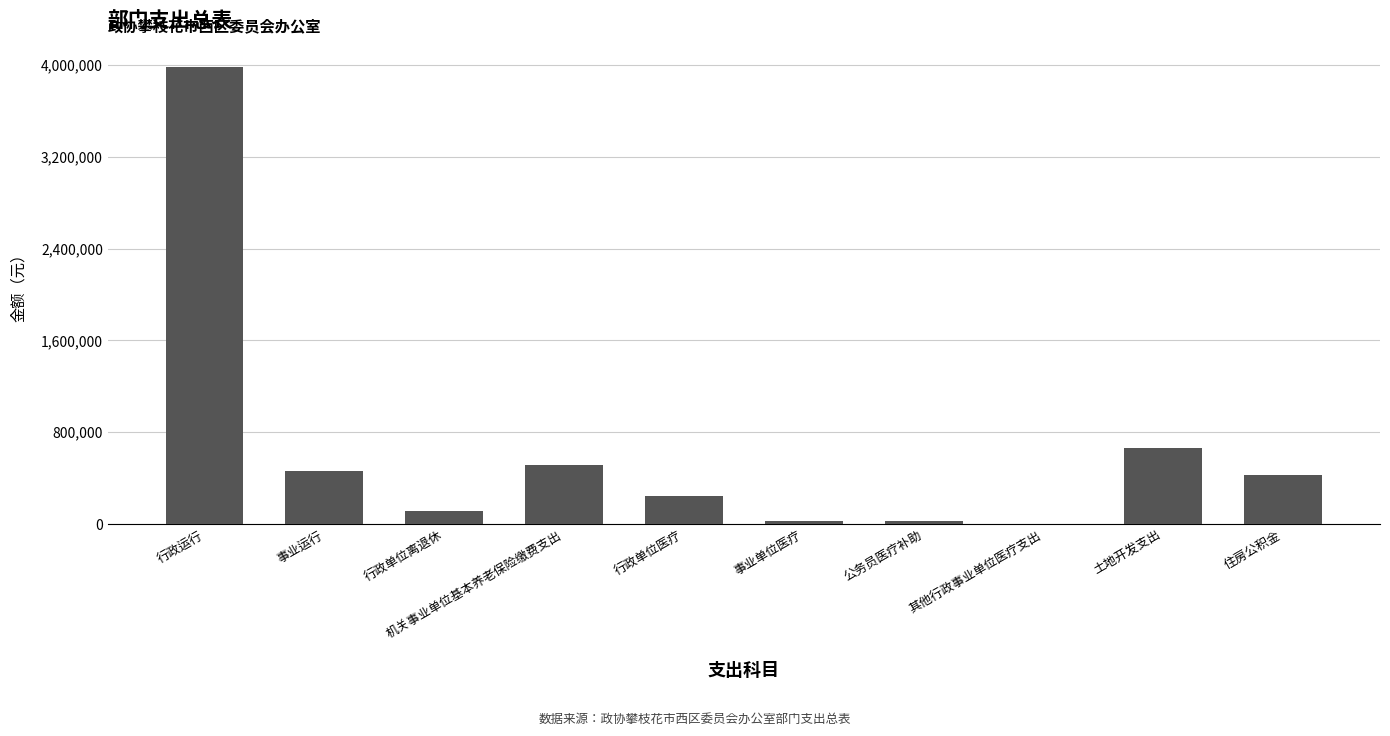

What is the change in value from 行政单位医疗 to 住房公积金?

+183720.3